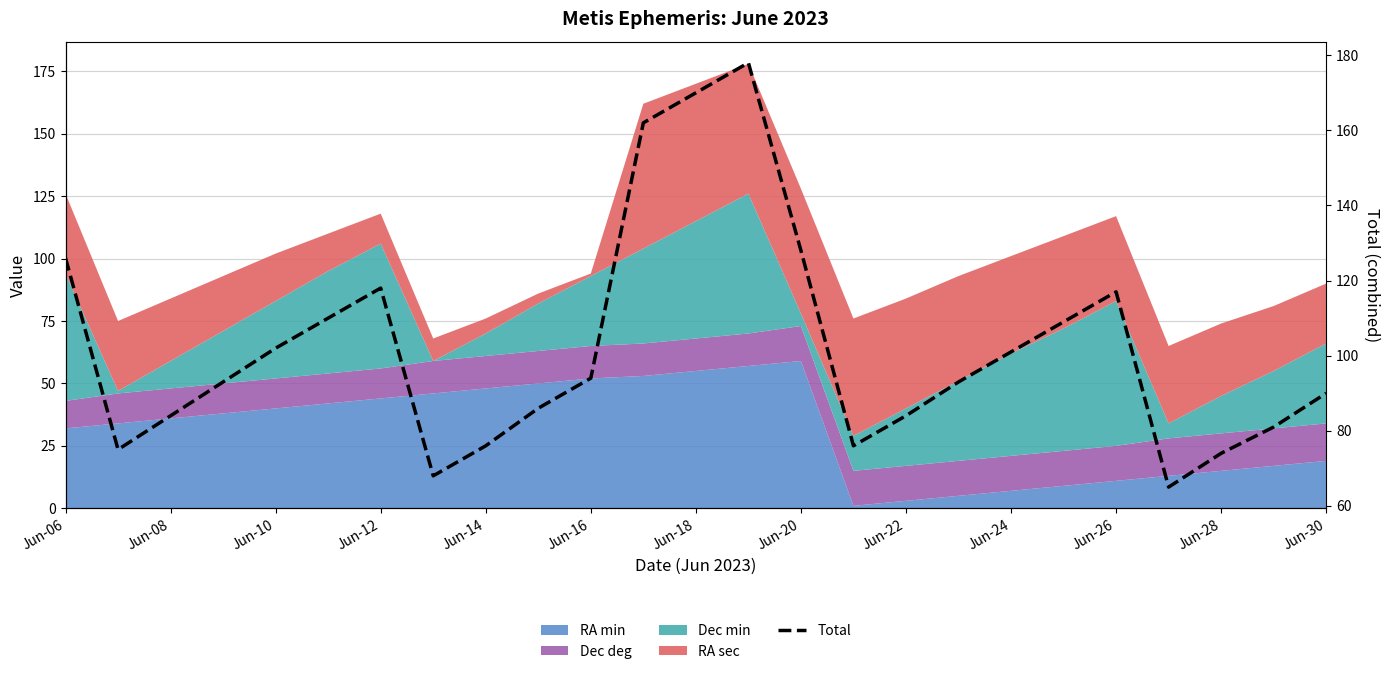

How many data points does each series have?

25